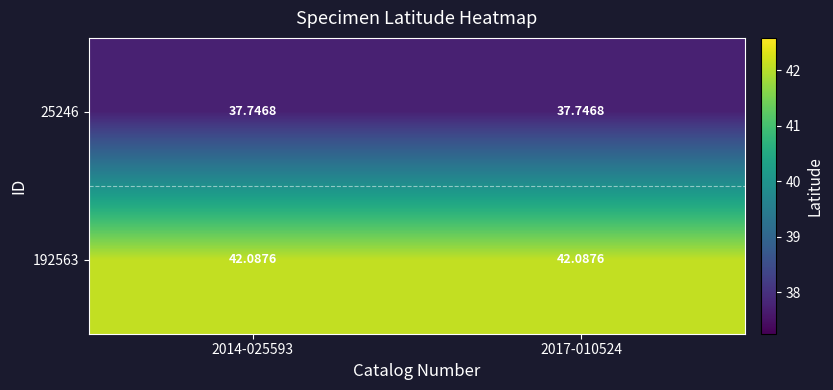

Is the value of 25246 at 2014-025593 greater than the value of 192563 at 2014-025593?

No